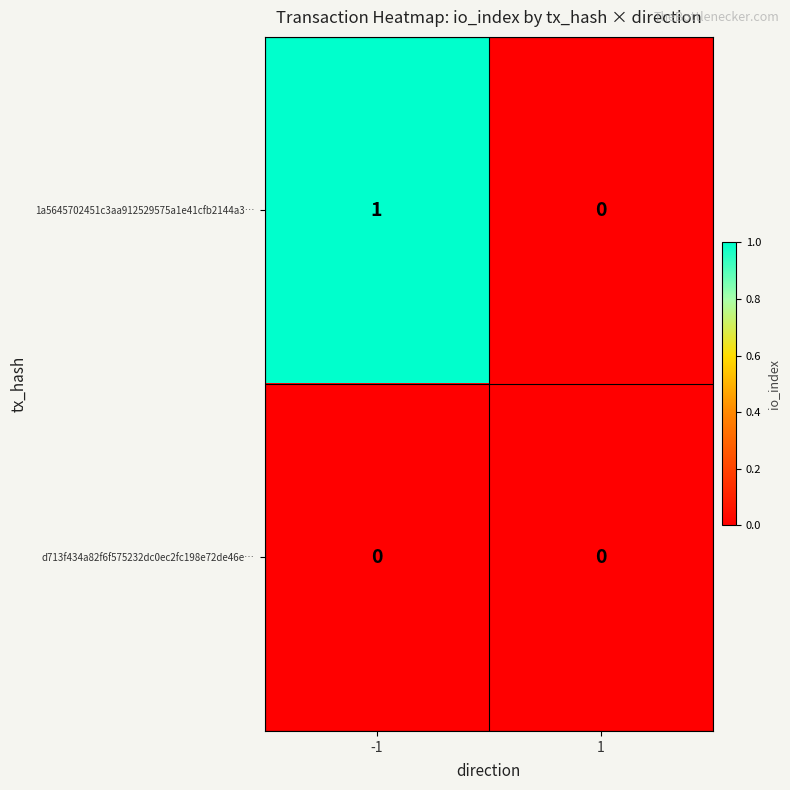

What is the spread (max minus min) of values at -1?

1